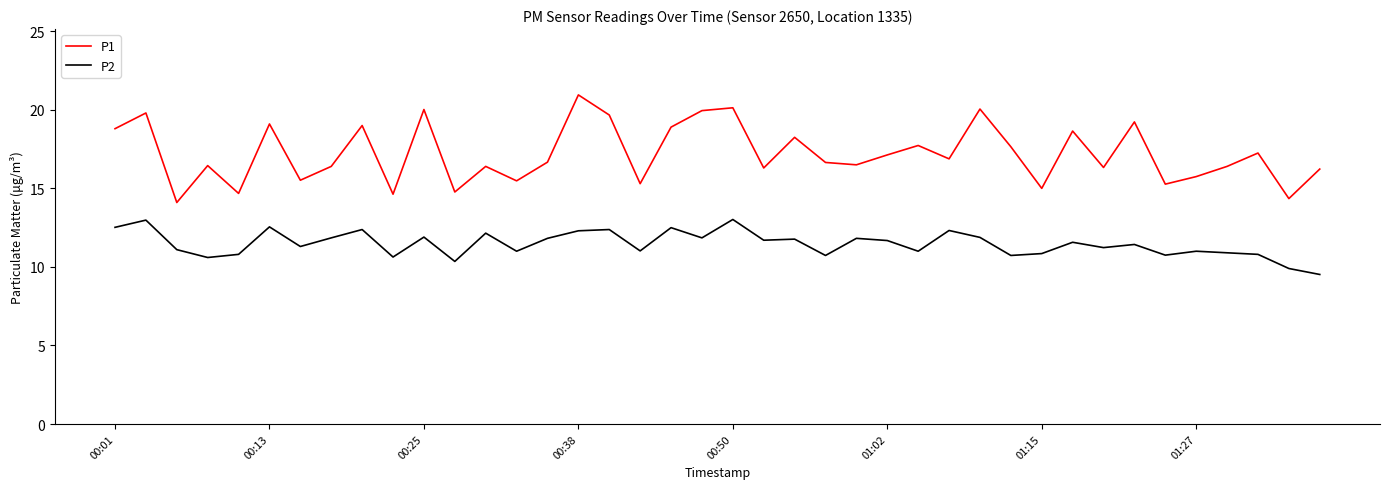

What is the difference between the maximum and minimum values in the P2 series?

3.5